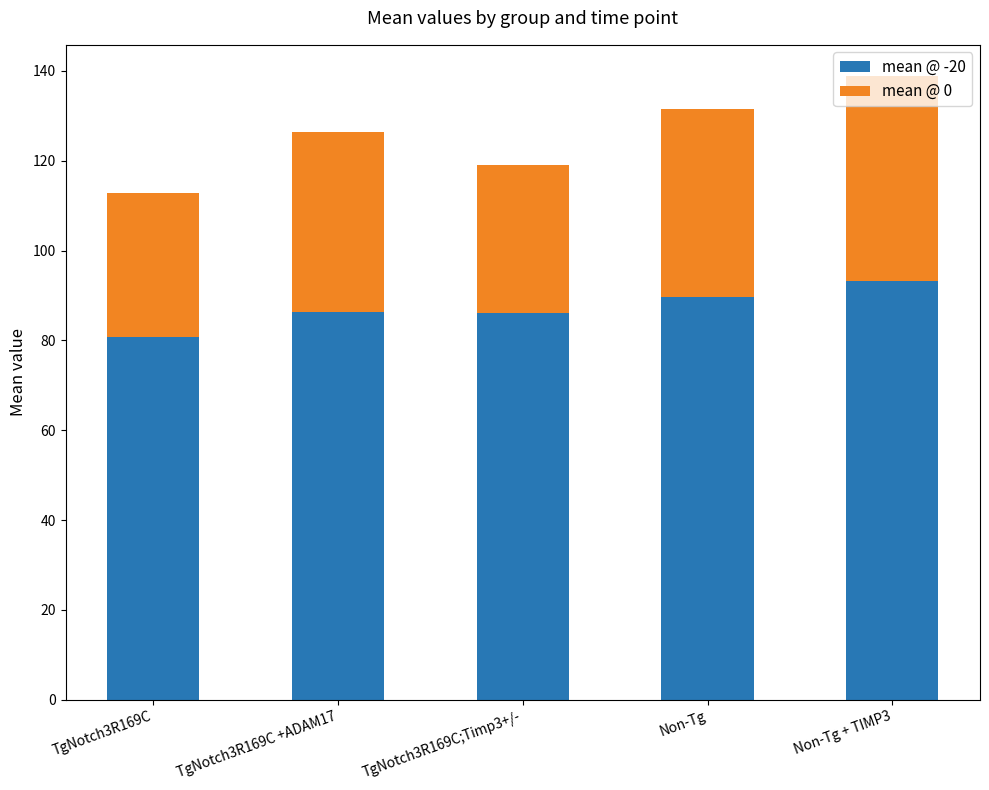

What is the difference between the second highest and minimum values in the mean @ -20 series?

8.9